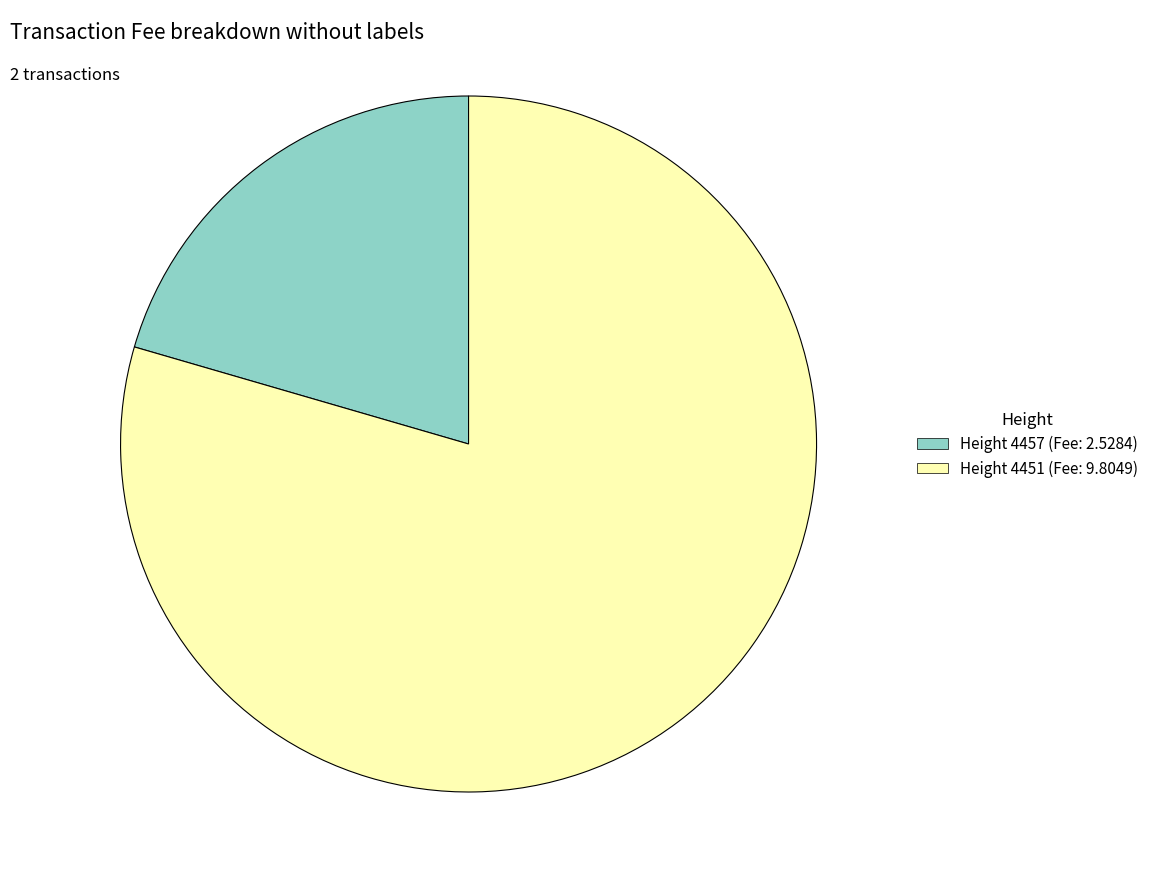

Does any single category account for the majority?

Yes